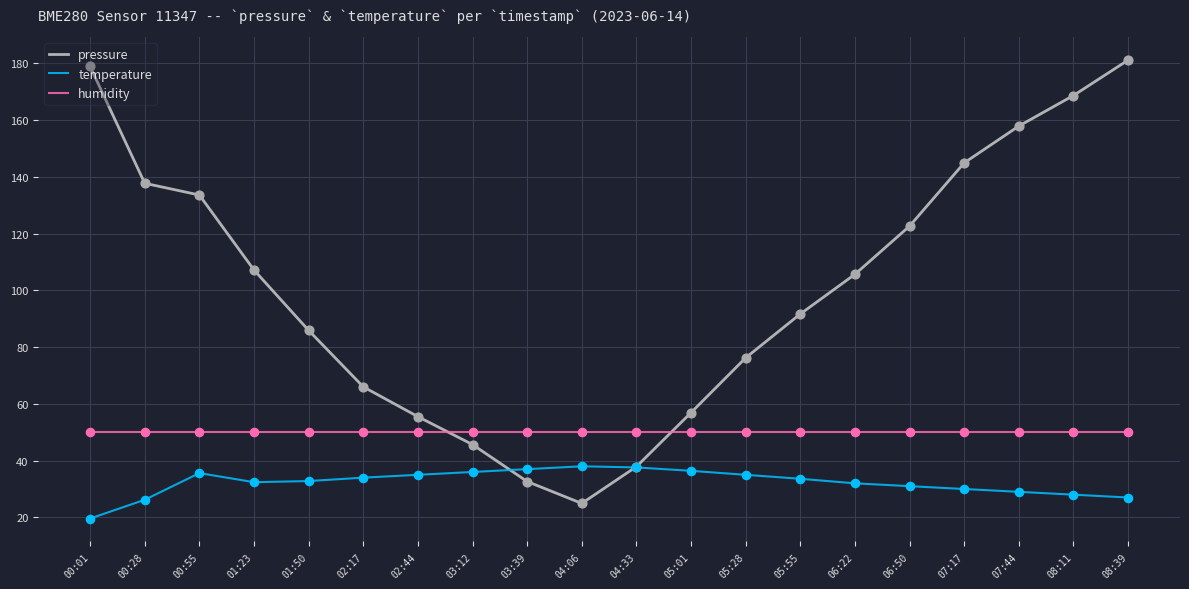

Which series has the largest total across all categories?

pressure